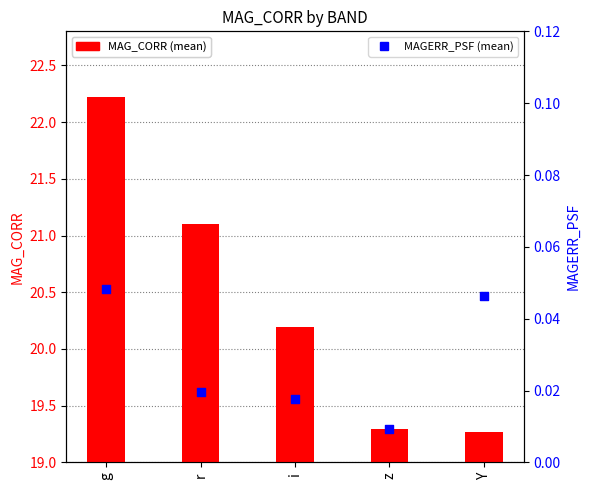

Is the value of MAG_CORR (mean) at Y greater than the value of MAGERR_PSF (mean) at r?

Yes